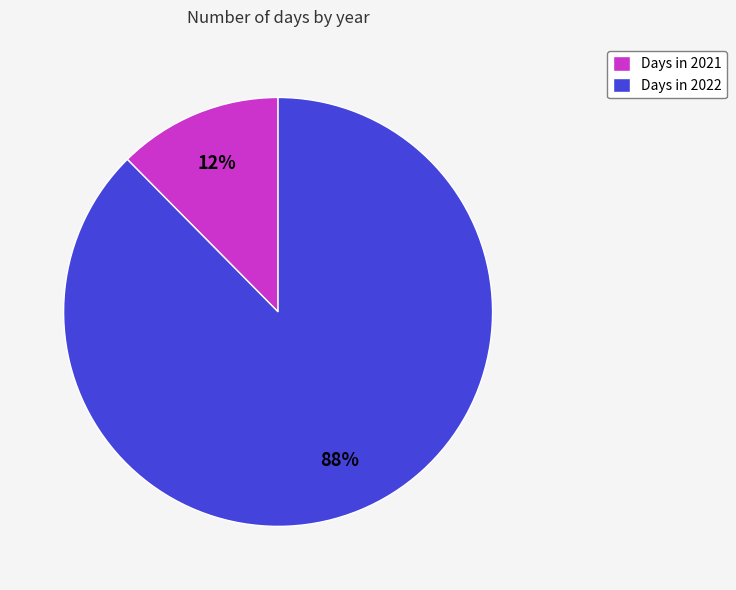

True or false: Days in 2021 accounts for 12% of the total.

True